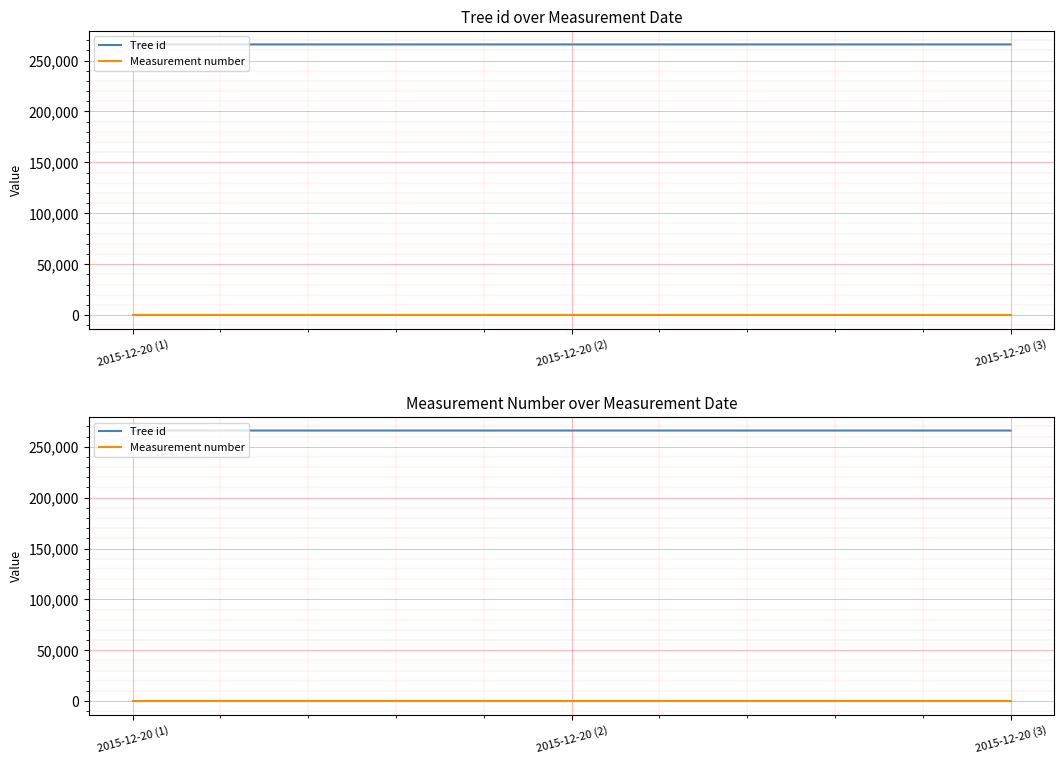

Is the value of Tree id at 2015-12-20 (2) greater than the value of Measurement number at 2015-12-20 (1)?

Yes